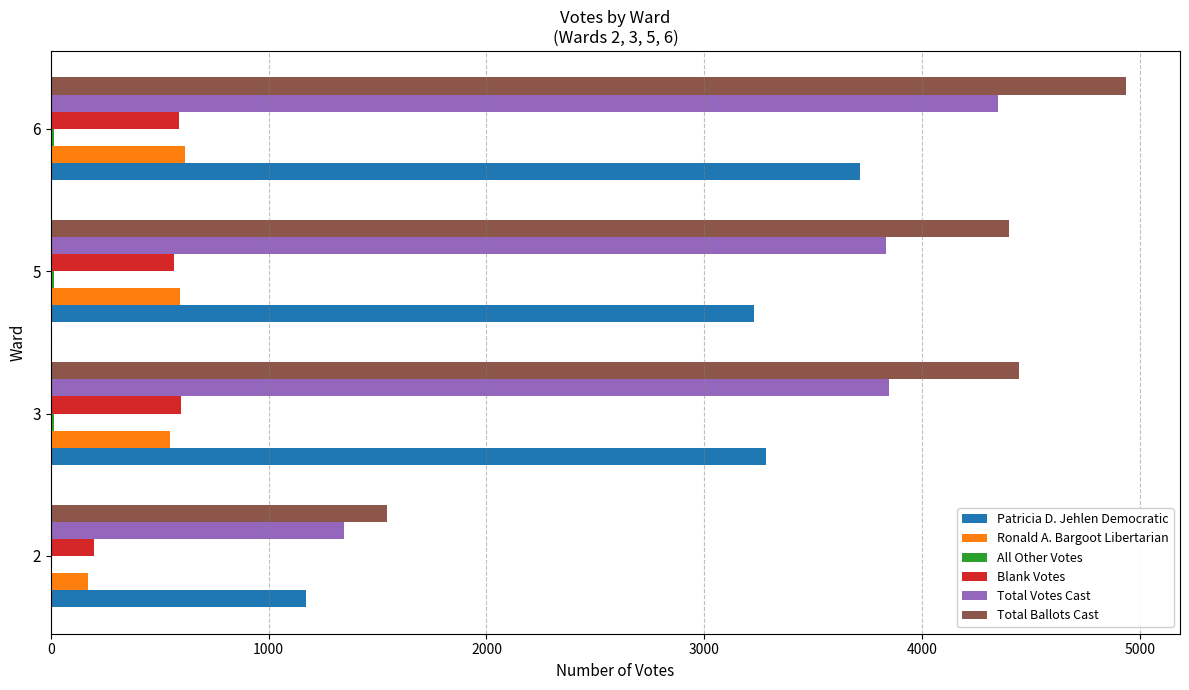

What is the sum of all Total Ballots Cast values?

15326